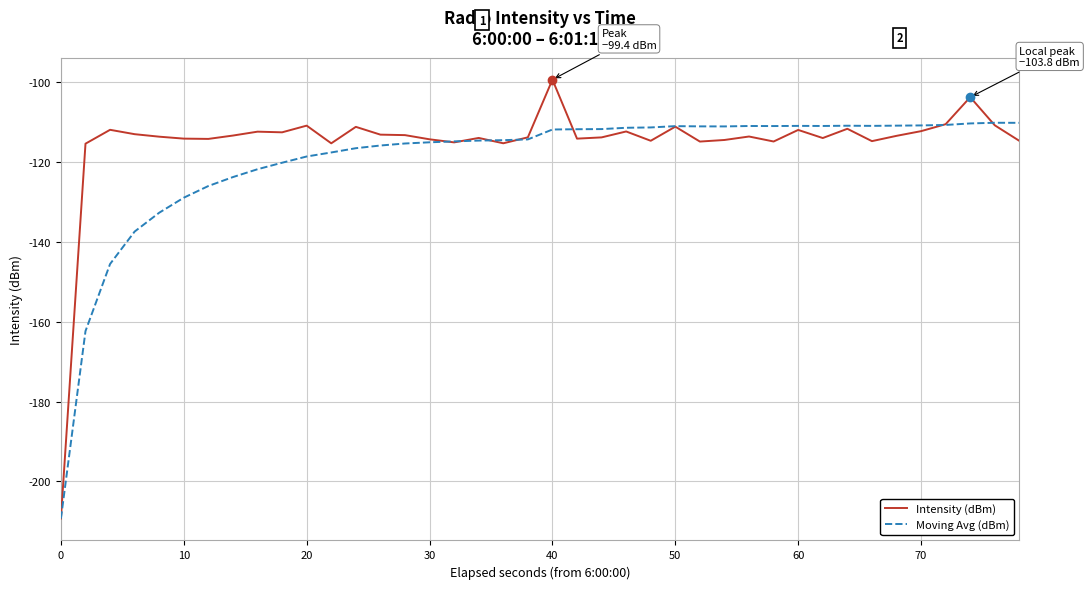

List the series in order of their peak value, lowest first.

Moving Avg (dBm), Intensity (dBm)